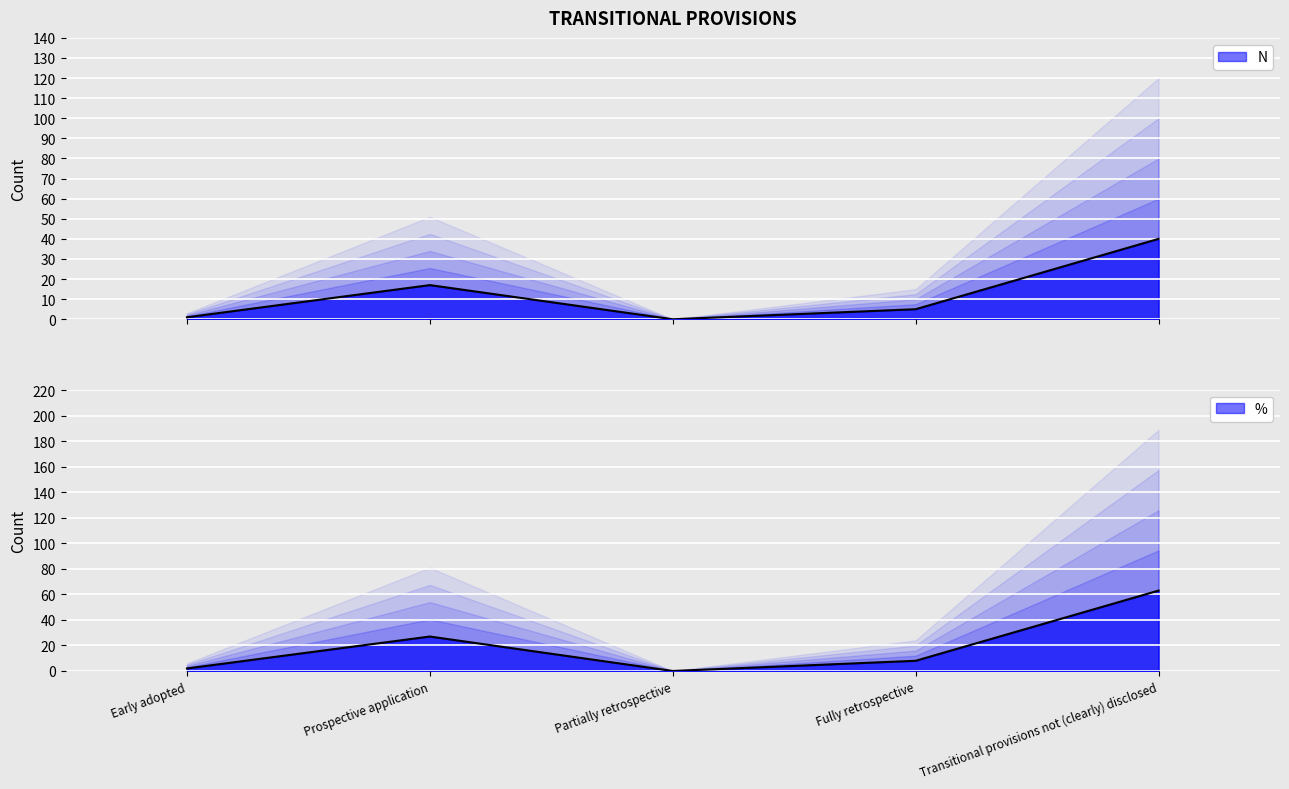

How many values in the N (line) series are below 5?

2